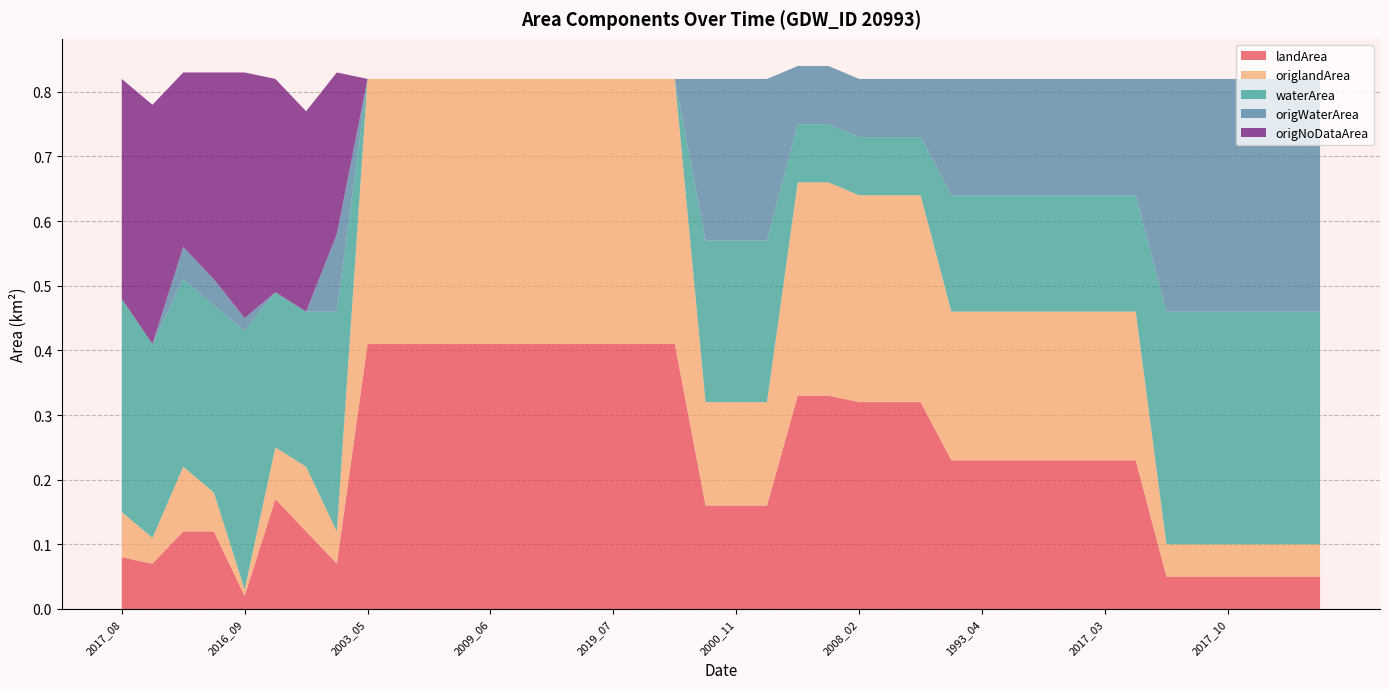

Reading right to left, what are all the values shown in this chart?

landArea: 2021_12=0.1	2020_12=0.1	2017_11=0.1	2017_10=0.1	2014_09=0.1	2006_10=0.1	2018_02=0.2	2017_03=0.2	2009_02=0.2	2007_11=0.2	2003_02=0.2	1993_04=0.2	1990_03=0.2	2021_05=0.3	2020_05=0.3	2008_02=0.3	2007_04=0.3	1993_06=0.3	2018_12=0.2	2000_11=0.2	1993_03=0.2	2021_08=0.4	2021_07=0.4	2019_07=0.4	2019_06=0.4	2019_05=0.4	2018_06=0.4	2009_06=0.4	2009_05=0.4	2008_05=0.4	2006_05=0.4	2003_05=0.4	2003_11=0.1	2008_06=0.1	2007_08=0.2	2016_09=0.0	2005_09=0.1	2004_02=0.1	2017_06=0.1	2017_08=0.1
origlandArea: 2021_12=0.1	2020_12=0.1	2017_11=0.1	2017_10=0.1	2014_09=0.1	2006_10=0.1	2018_02=0.2	2017_03=0.2	2009_02=0.2	2007_11=0.2	2003_02=0.2	1993_04=0.2	1990_03=0.2	2021_05=0.3	2020_05=0.3	2008_02=0.3	2007_04=0.3	1993_06=0.3	2018_12=0.2	2000_11=0.2	1993_03=0.2	2021_08=0.4	2021_07=0.4	2019_07=0.4	2019_06=0.4	2019_05=0.4	2018_06=0.4	2009_06=0.4	2009_05=0.4	2008_05=0.4	2006_05=0.4	2003_05=0.4	2003_11=0.1	2008_06=0.1	2007_08=0.1	2016_09=0.0	2005_09=0.1	2004_02=0.1	2017_06=0.0	2017_08=0.1
waterArea: 2021_12=0.4	2020_12=0.4	2017_11=0.4	2017_10=0.4	2014_09=0.4	2006_10=0.4	2018_02=0.2	2017_03=0.2	2009_02=0.2	2007_11=0.2	2003_02=0.2	1993_04=0.2	1990_03=0.2	2021_05=0.1	2020_05=0.1	2008_02=0.1	2007_04=0.1	1993_06=0.1	2018_12=0.2	2000_11=0.2	1993_03=0.2	2021_08=0.0	2021_07=0.0	2019_07=0.0	2019_06=0.0	2019_05=0.0	2018_06=0.0	2009_06=0.0	2009_05=0.0	2008_05=0.0	2006_05=0.0	2003_05=0.0	2003_11=0.3	2008_06=0.2	2007_08=0.2	2016_09=0.4	2005_09=0.3	2004_02=0.3	2017_06=0.3	2017_08=0.3
origWaterArea: 2021_12=0.4	2020_12=0.4	2017_11=0.4	2017_10=0.4	2014_09=0.4	2006_10=0.4	2018_02=0.2	2017_03=0.2	2009_02=0.2	2007_11=0.2	2003_02=0.2	1993_04=0.2	1990_03=0.2	2021_05=0.1	2020_05=0.1	2008_02=0.1	2007_04=0.1	1993_06=0.1	2018_12=0.2	2000_11=0.2	1993_03=0.2	2021_08=0.0	2021_07=0.0	2019_07=0.0	2019_06=0.0	2019_05=0.0	2018_06=0.0	2009_06=0.0	2009_05=0.0	2008_05=0.0	2006_05=0.0	2003_05=0.0	2003_11=0.1	2008_06=0.0	2007_08=0.0	2016_09=0.0	2005_09=0.0	2004_02=0.1	2017_06=0.0	2017_08=0.0
origNoDataArea: 2021_12=0.0	2020_12=0.0	2017_11=0.0	2017_10=0.0	2014_09=0.0	2006_10=0.0	2018_02=0.0	2017_03=0.0	2009_02=0.0	2007_11=0.0	2003_02=0.0	1993_04=0.0	1990_03=0.0	2021_05=0.0	2020_05=0.0	2008_02=0.0	2007_04=0.0	1993_06=0.0	2018_12=0.0	2000_11=0.0	1993_03=0.0	2021_08=0.0	2021_07=0.0	2019_07=0.0	2019_06=0.0	2019_05=0.0	2018_06=0.0	2009_06=0.0	2009_05=0.0	2008_05=0.0	2006_05=0.0	2003_05=0.0	2003_11=0.2	2008_06=0.3	2007_08=0.3	2016_09=0.4	2005_09=0.3	2004_02=0.3	2017_06=0.4	2017_08=0.3